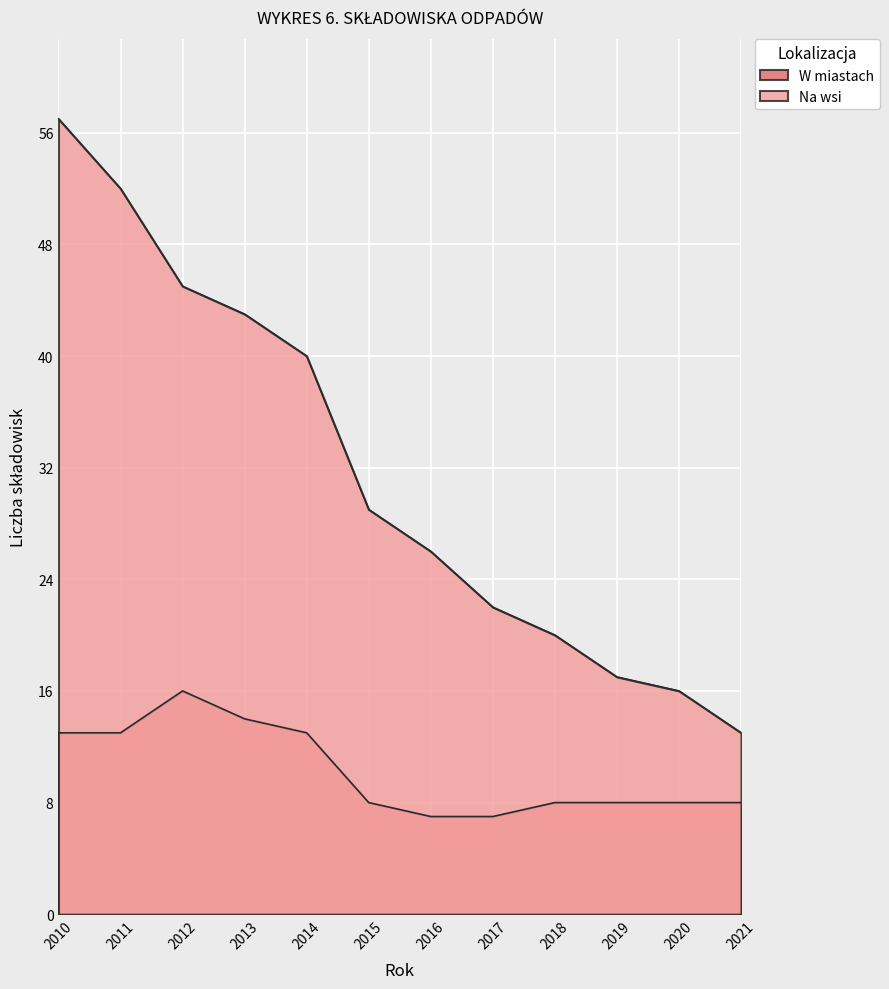

True or false: W miastach and Na wsi cross at least once.

False